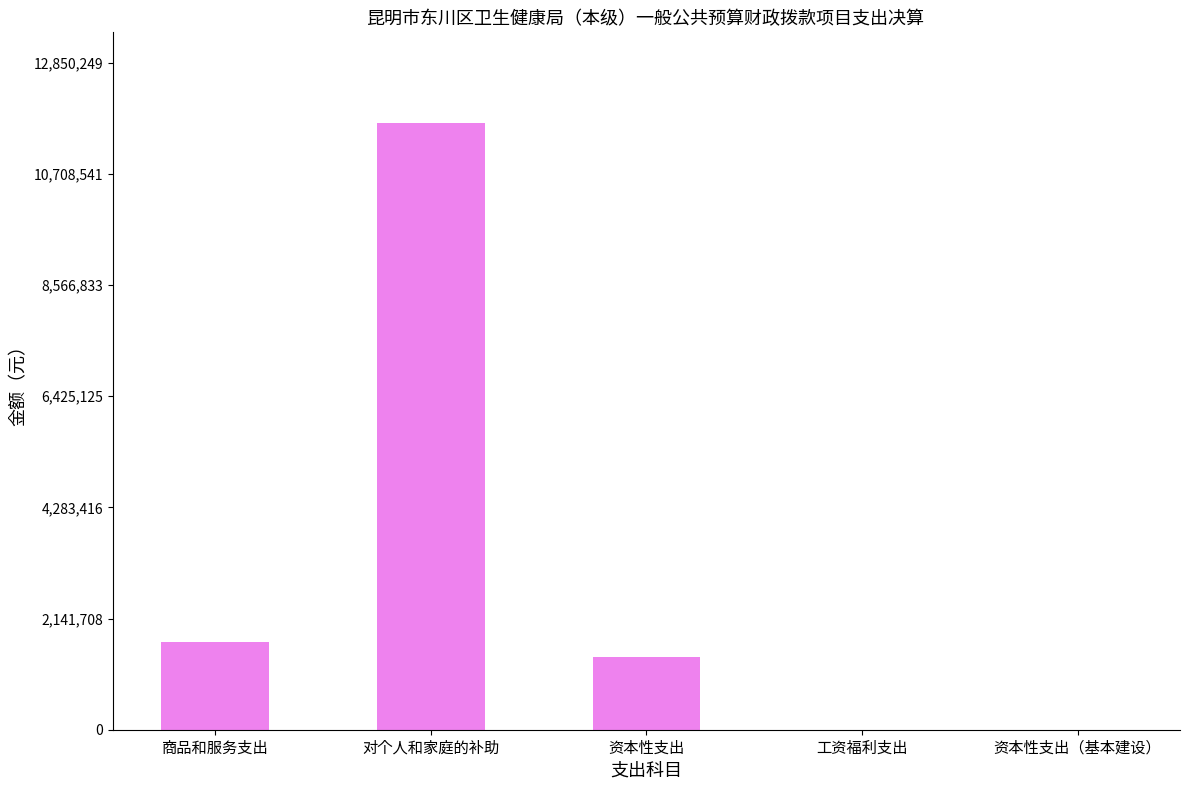

What is the greatest value displayed?

11682044.6